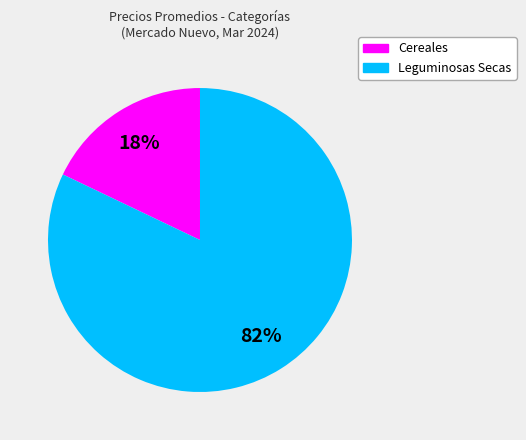

To the nearest percent, what is the average slice percentage?

50%